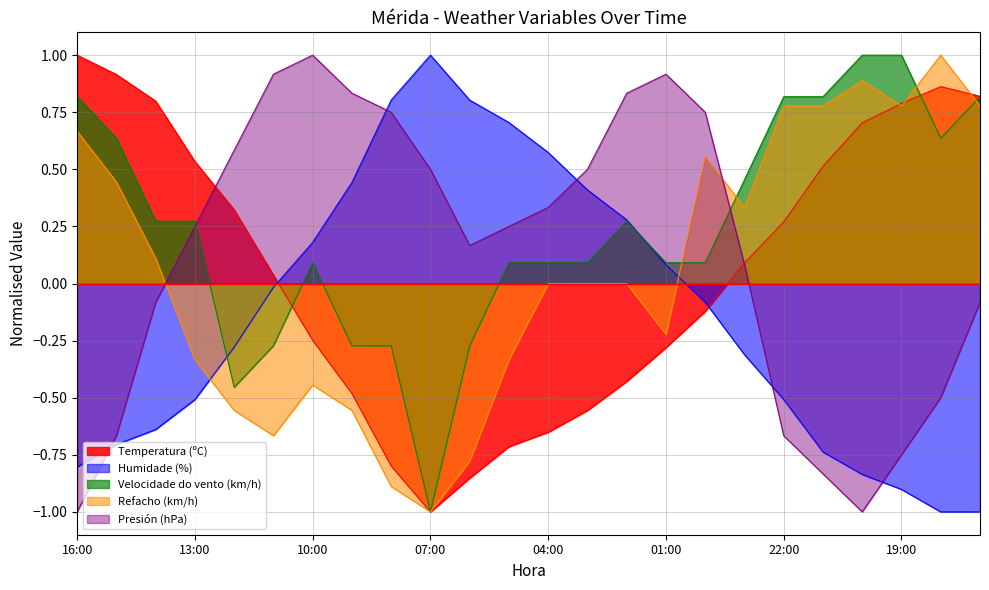

What is the minimum value shown in the chart?

-1.0